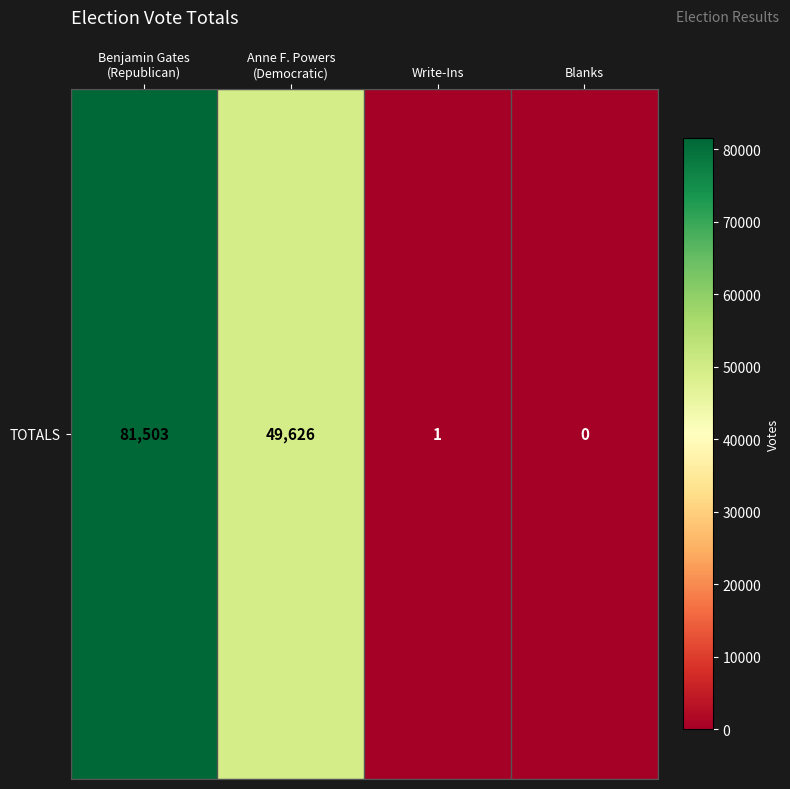

Rank the categories by value from highest to lowest.

Benjamin Gates
(Republican), Anne F. Powers
(Democratic), Write-Ins, Blanks